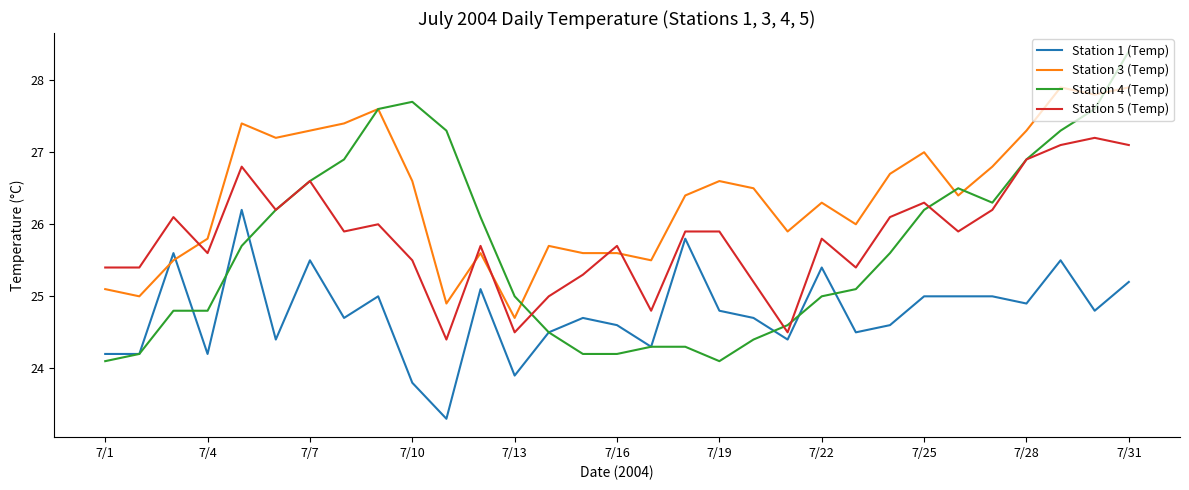

What is the minimum value for Station 1 (Temp)?

23.3